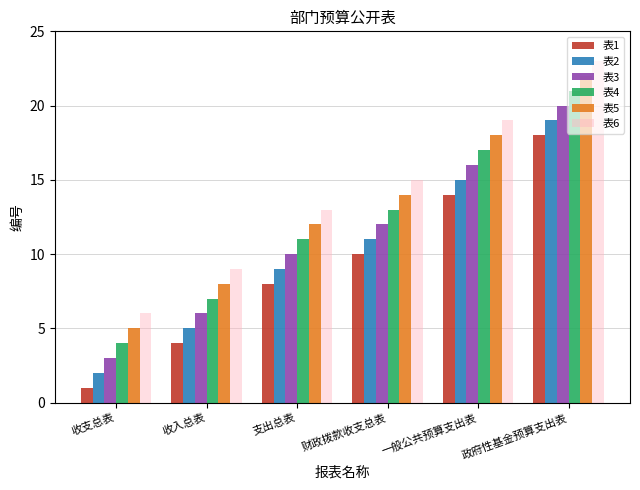

Rank the series by their maximum value, from lowest to highest.

表1, 表2, 表3, 表4, 表5, 表6